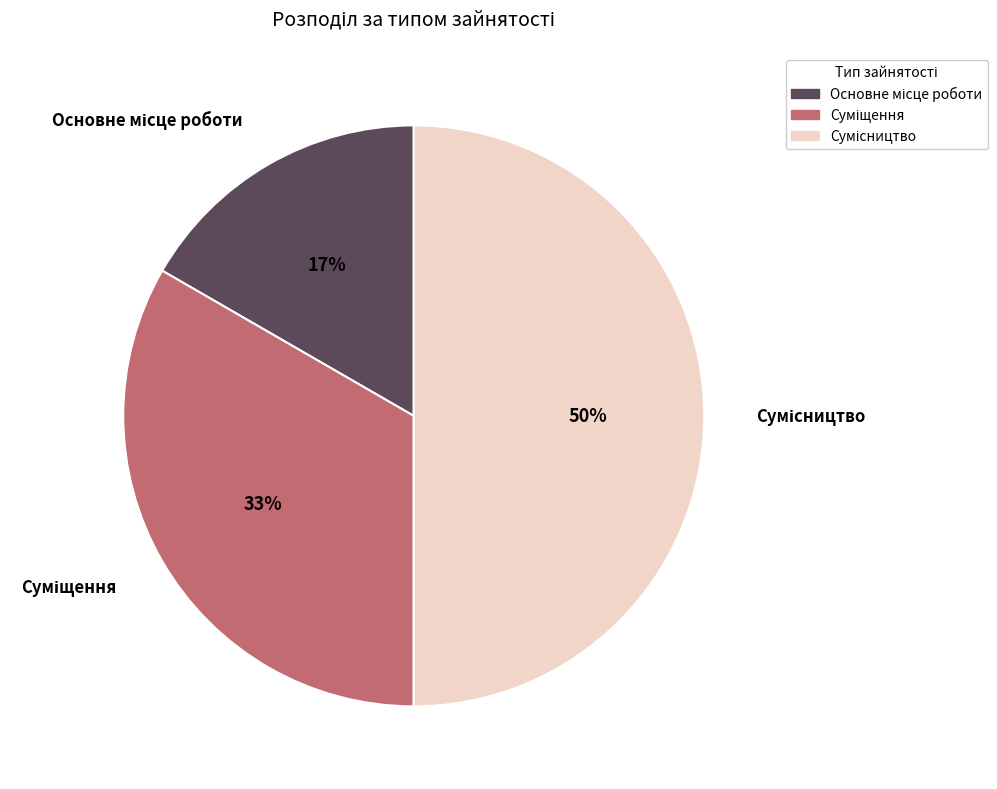

To the nearest percent, what is the difference between the largest and smallest slice percentages?

33%